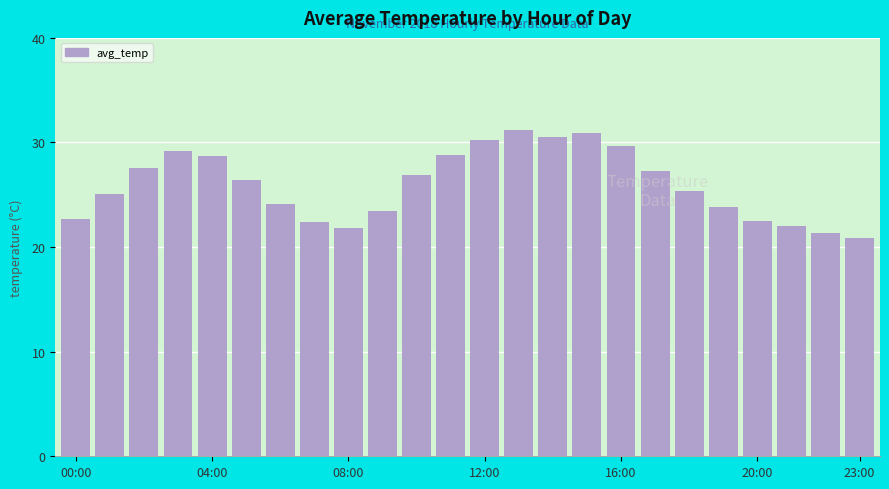

What is the smallest value displayed?

20.9